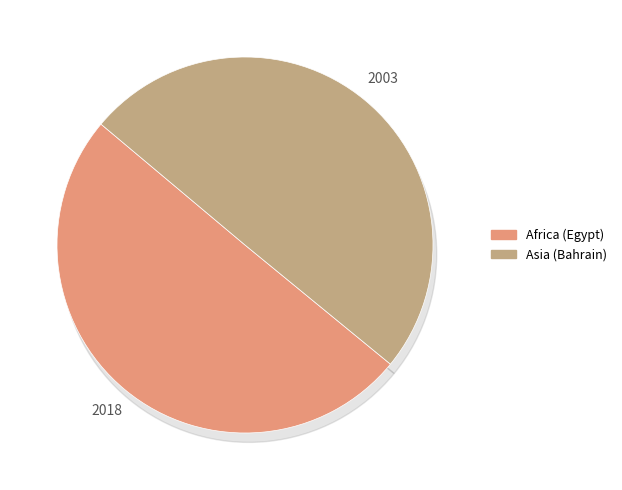

What is the change in value from Africa (Egypt) to Asia (Bahrain)?

-15